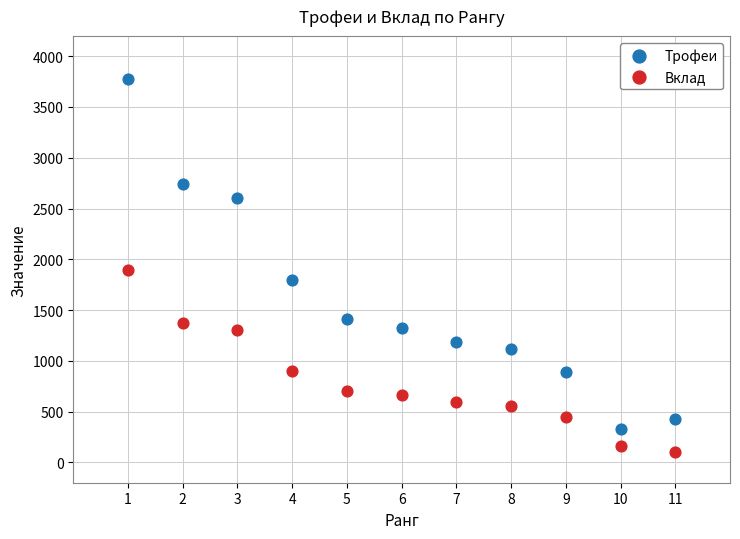

Across all series, what Y value is closest to 1943?

1890